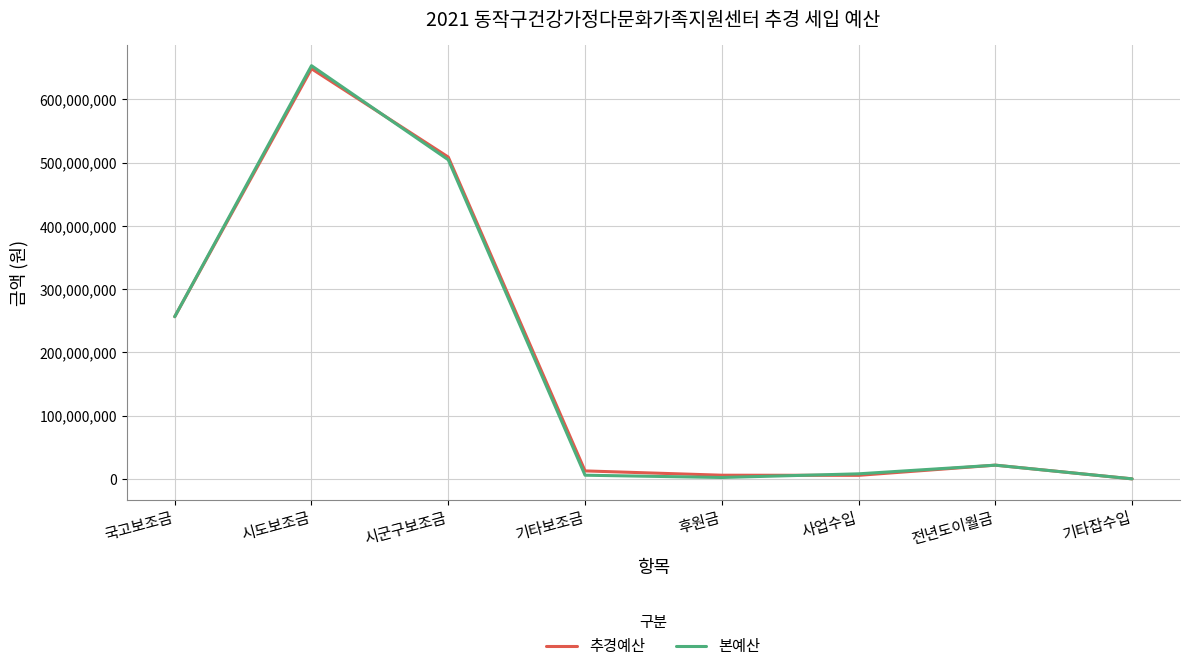

At which category does the chart reach its peak across all series?

시도보조금